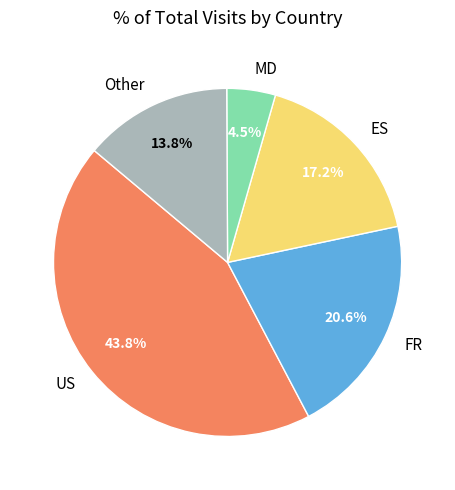

What is the largest slice in the pie chart?

US